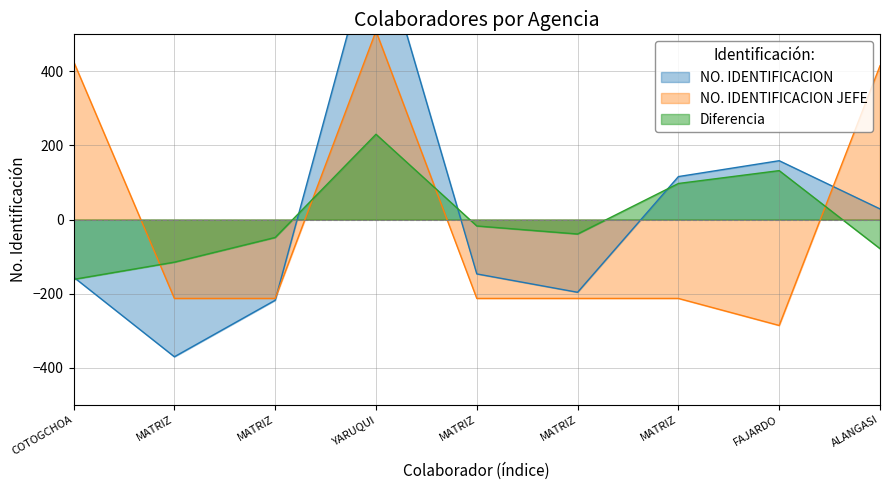

At which label does NO. IDENTIFICACION reach its minimum?

MATRIZ